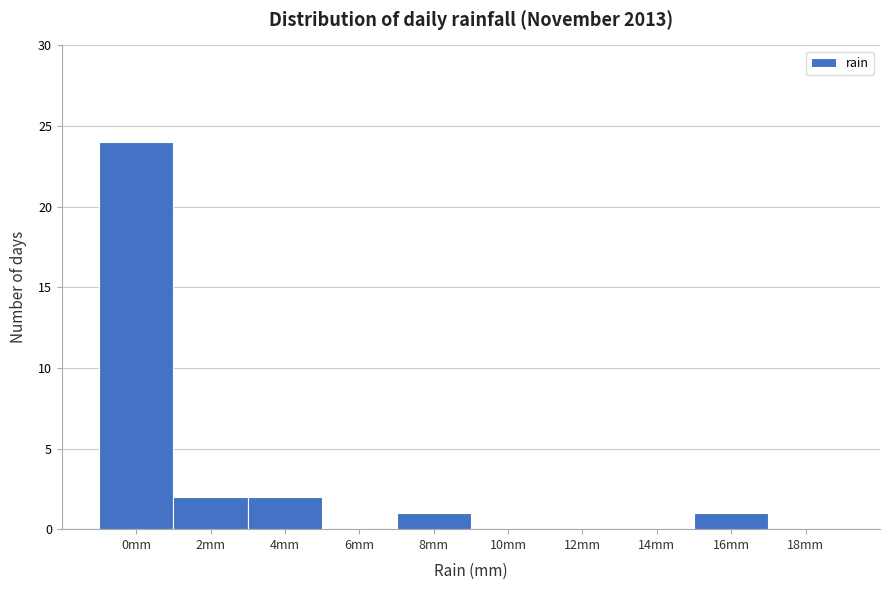

Reading left to right, extract all data points from this chart.

0mm=24	2mm=2	4mm=2	6mm=0	8mm=1	10mm=0	12mm=0	14mm=0	16mm=1	18mm=0